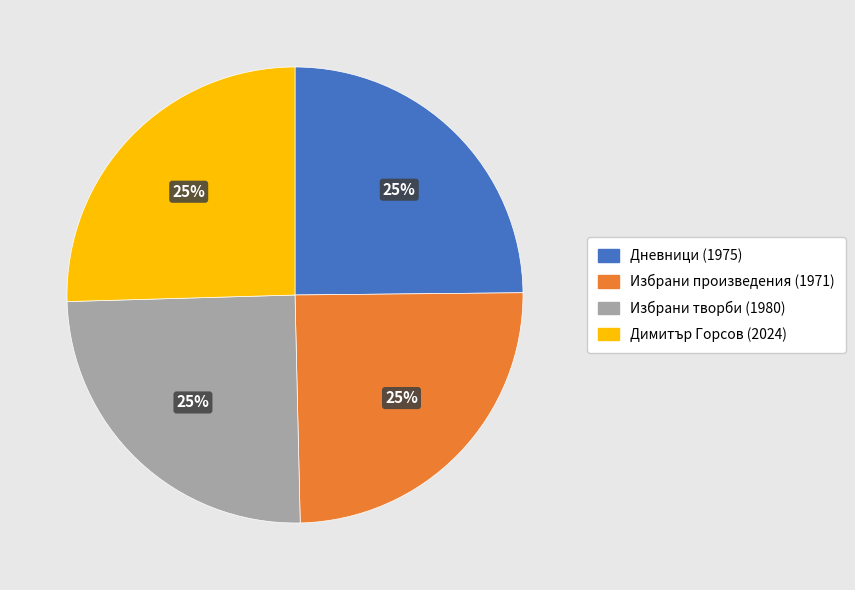

To the nearest percent, what portion does Дневници (1975) represent?

25%